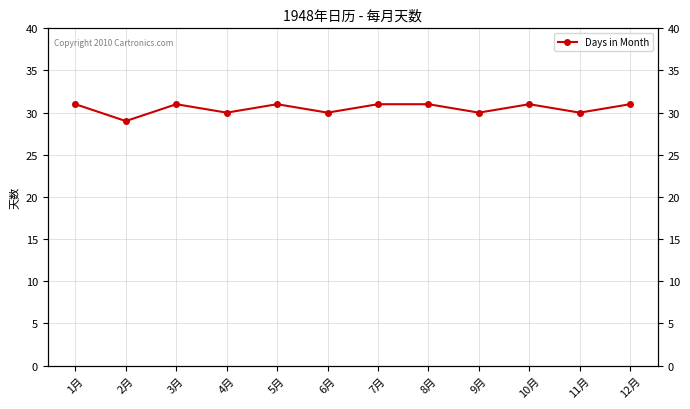

How many lines are shown in the chart?

1